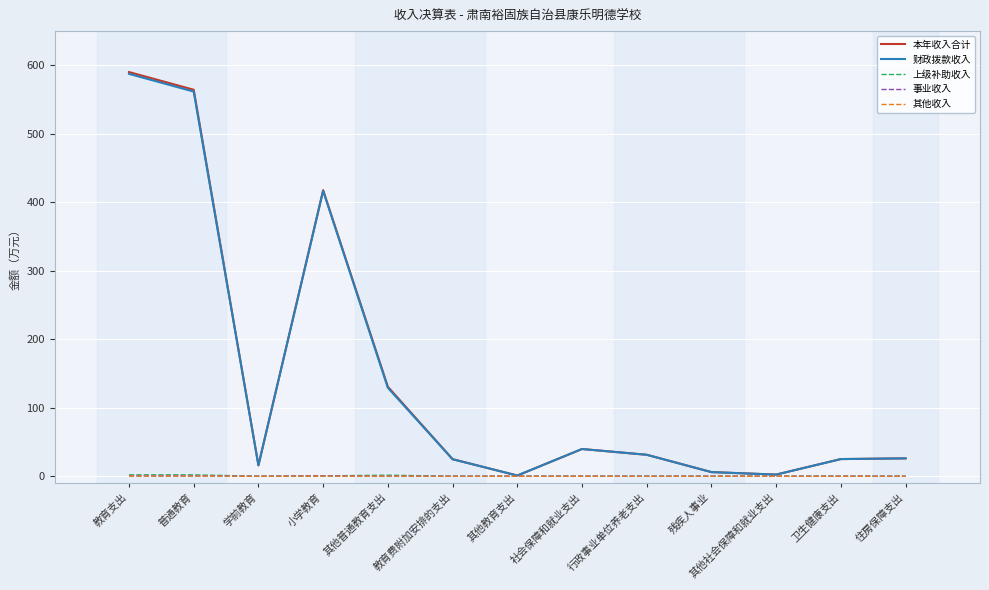

What is the spread (max minus min) of values at 行政事业单位养老支出?

31.3